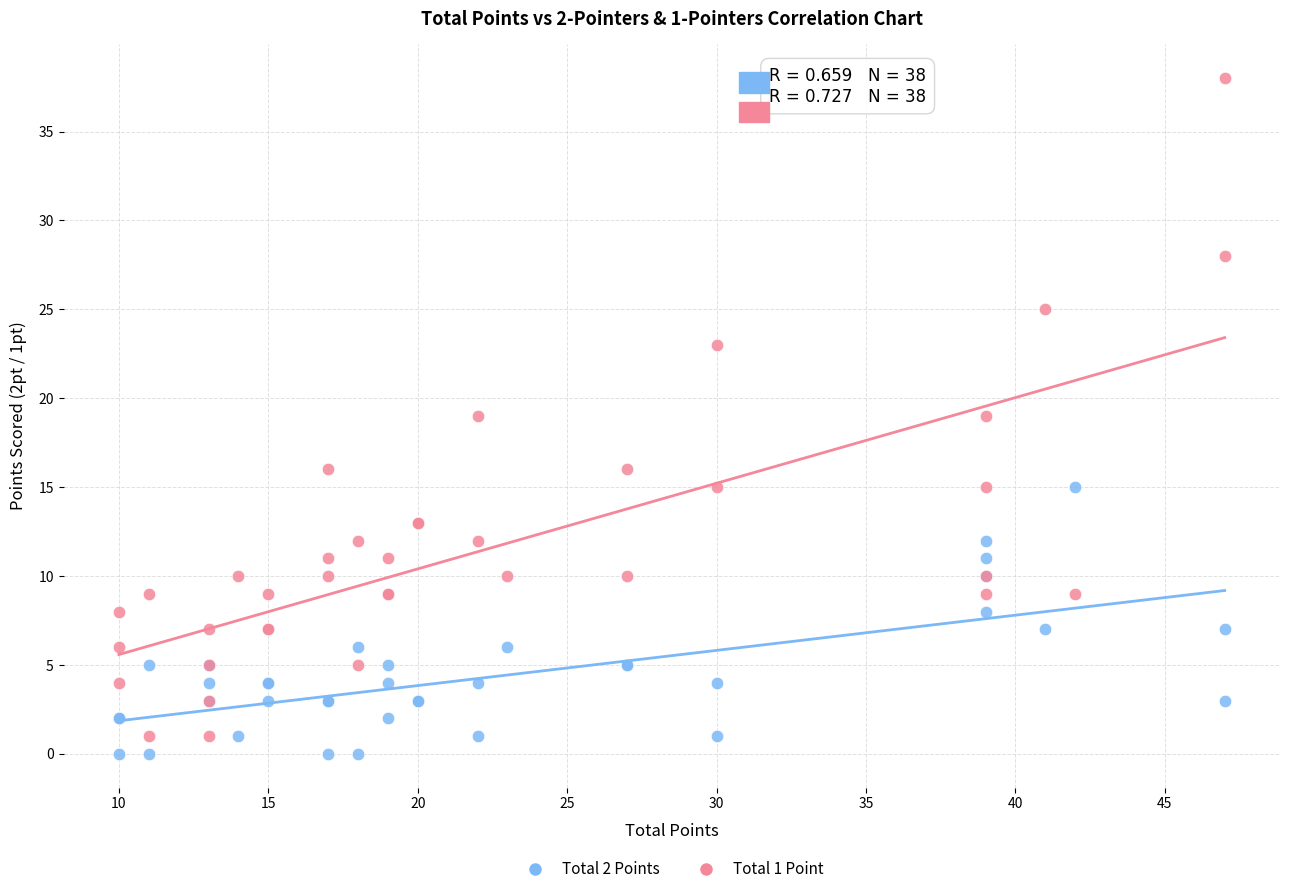

What is the X range (max minus min) for the scatter plot?

37